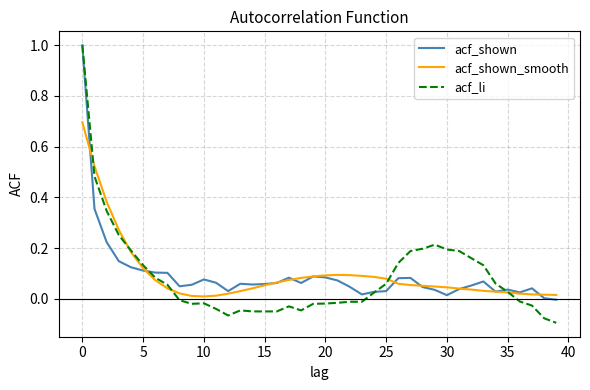

Which series has the largest range (max minus min)?

acf_li